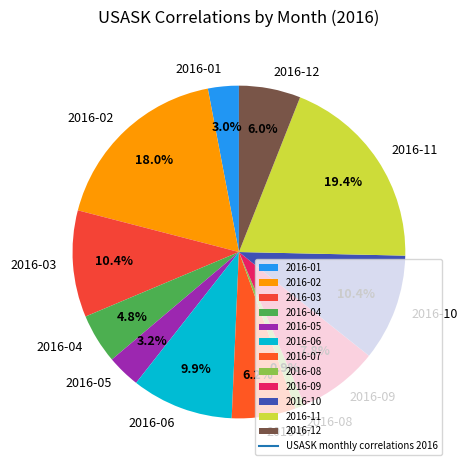

Is there any slice that represents more than half of the pie?

No